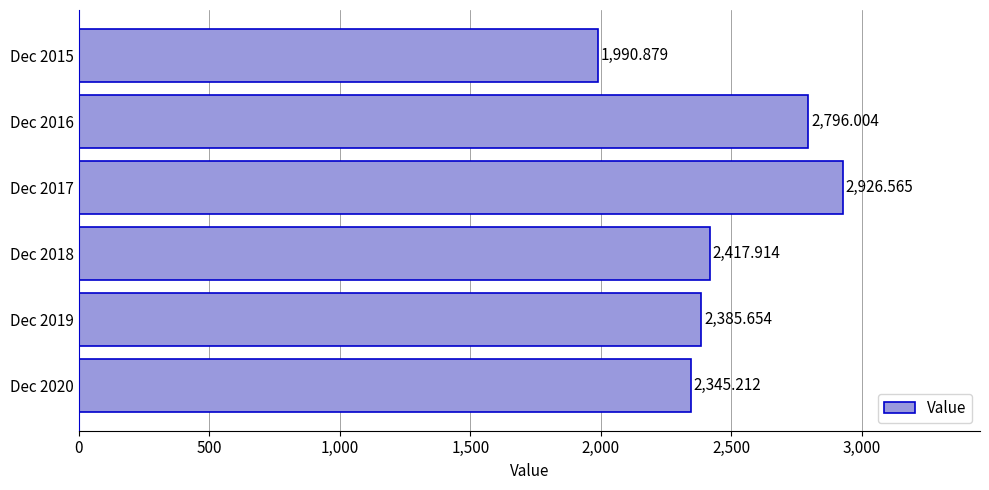

What is the average value?

2477.0